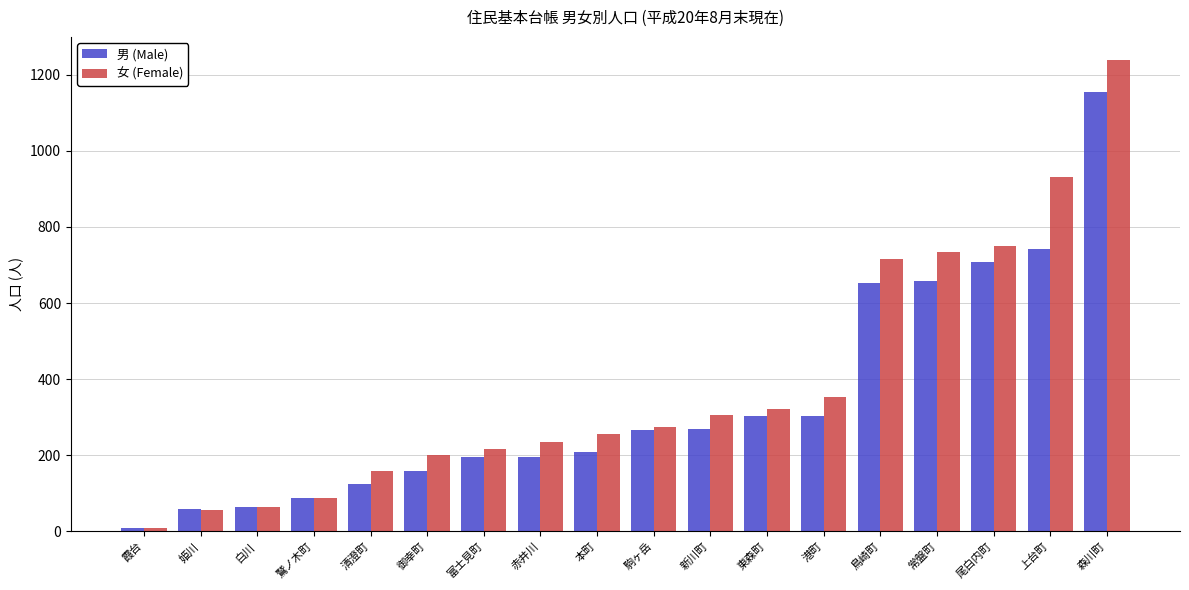

What position from the left is 白川?

3